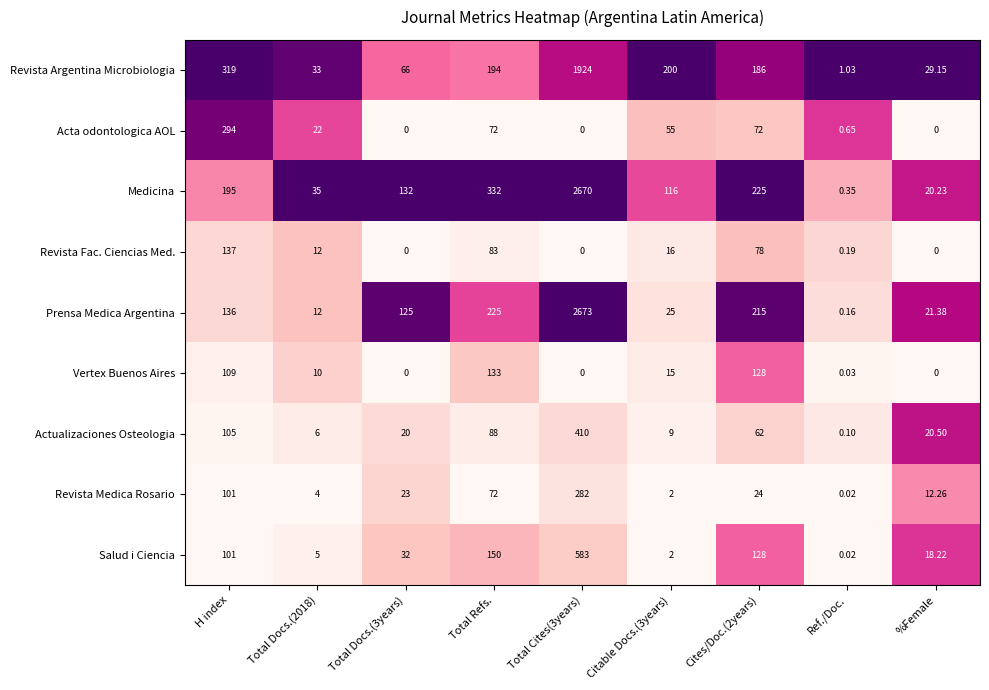

Between H index and %Female, which series saw the biggest shift?

Acta odontologica AOL